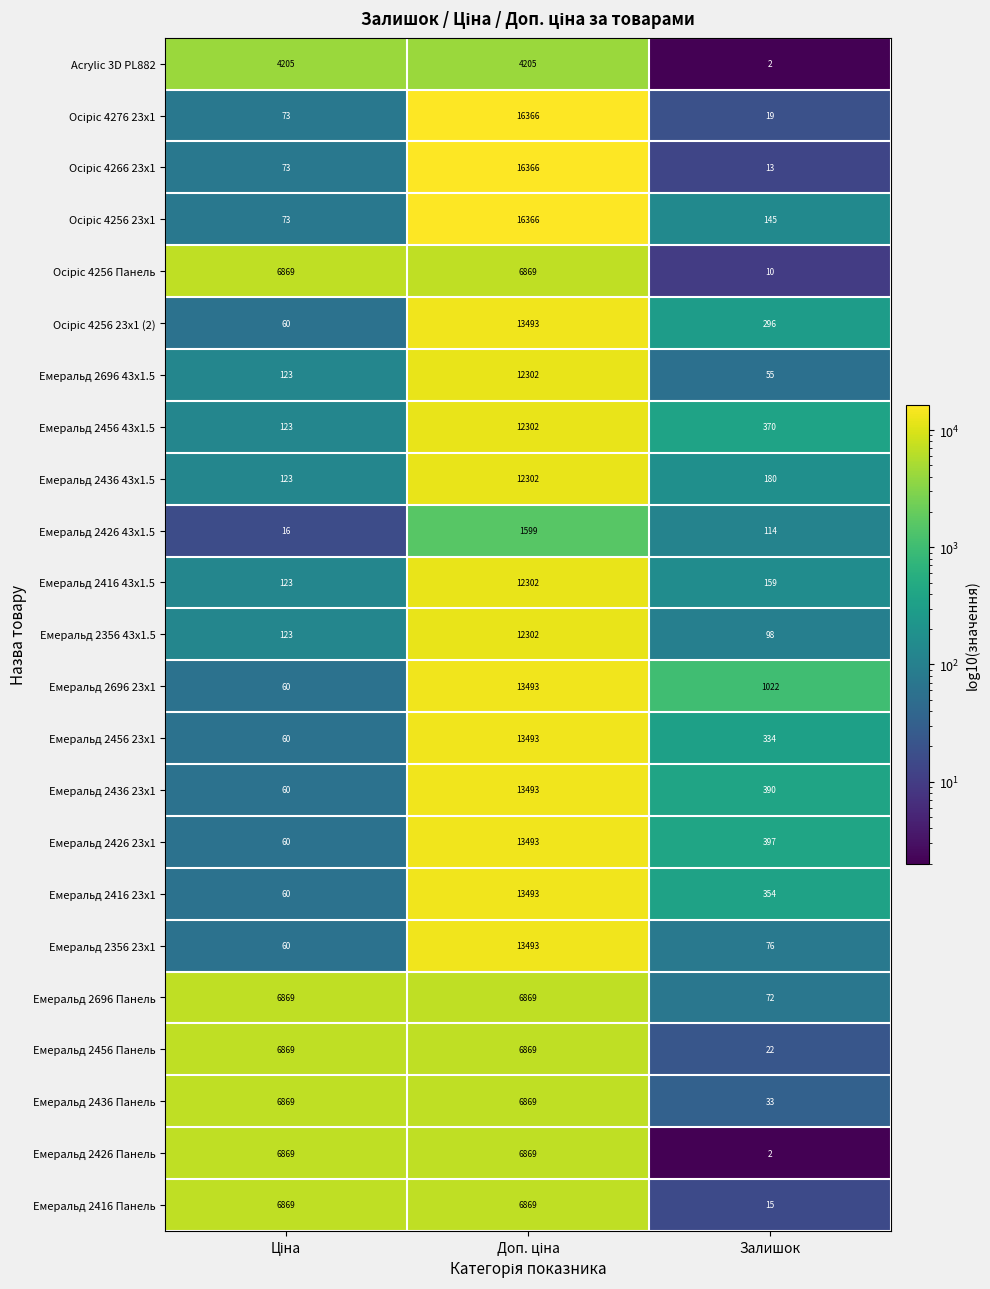

What is the approximate value of Емеральд 2436 Панель at Залишок, to the nearest 50?

50